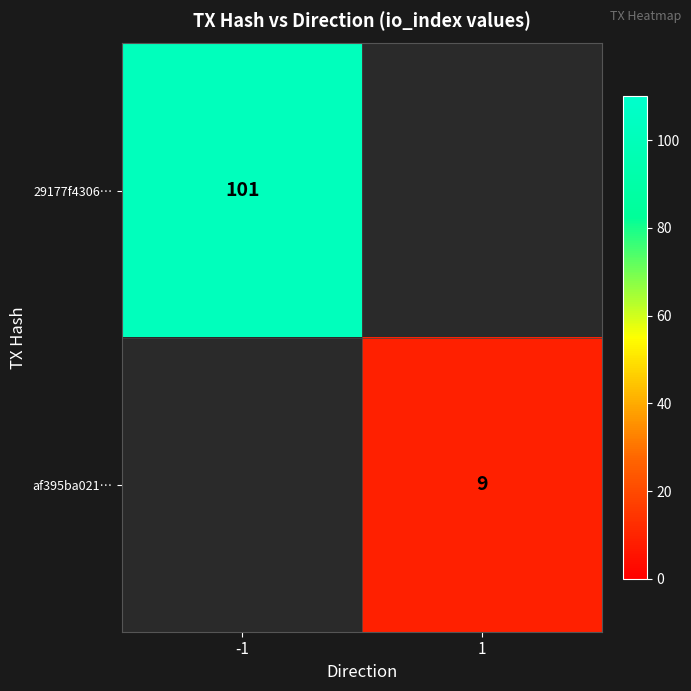

Is the value of af395ba021… at 1 greater than the value of 29177f4306… at -1?

No